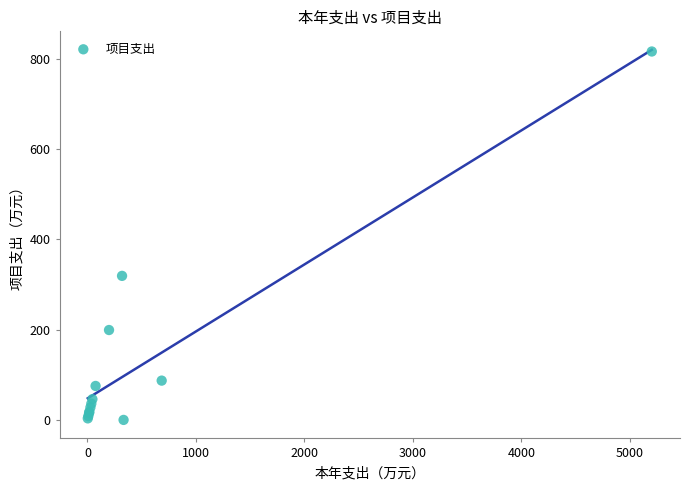

What Y value in the scatter plot is closest to 408?

319.3